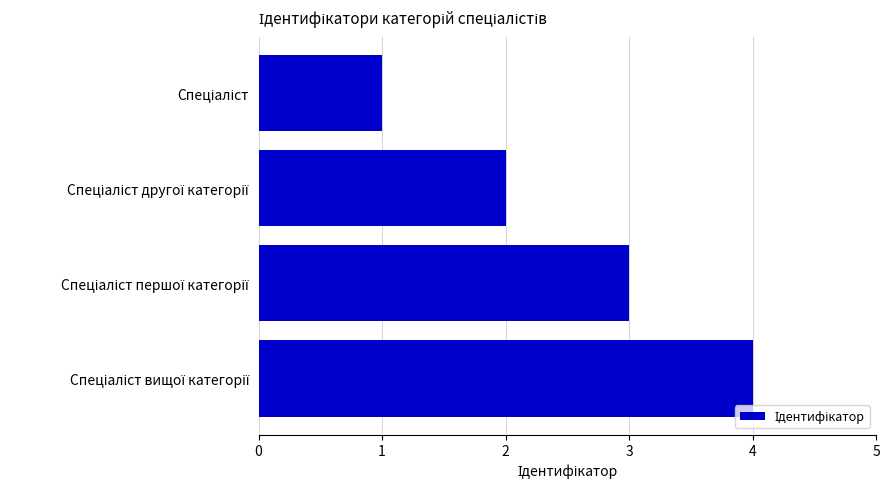

What is the difference between the maximum and minimum values?

3